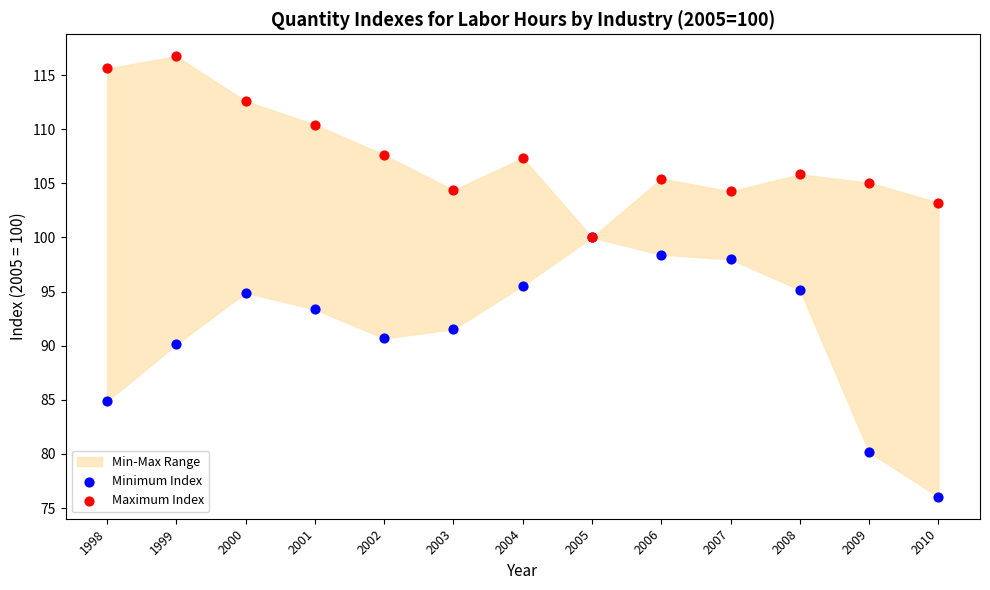

In the Minimum Index series, what Y value is closest to 88?

90.1